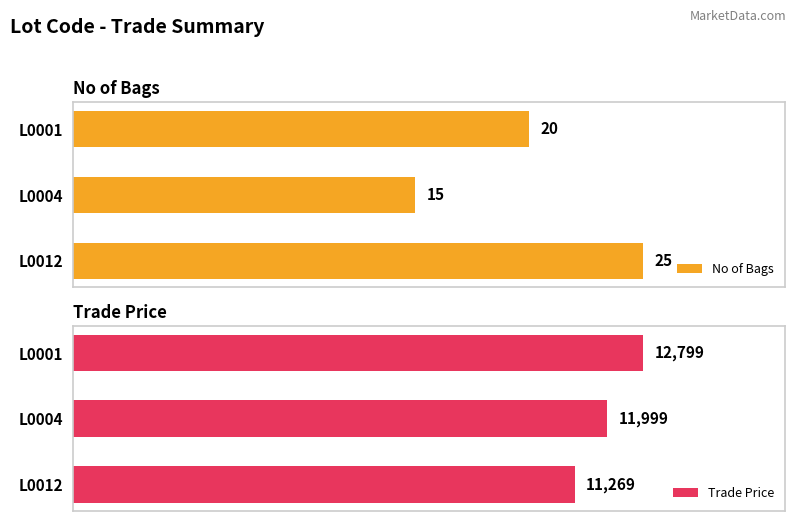

At which category is the sum across all series the highest?

10